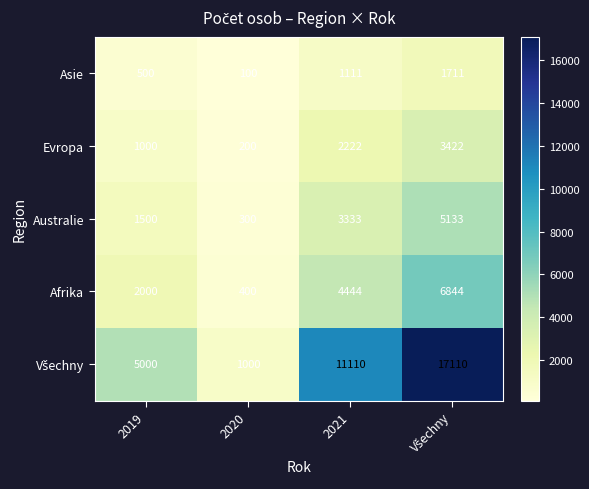

Is the value of Afrika at 2019 greater than the value of Evropa at 2020?

Yes